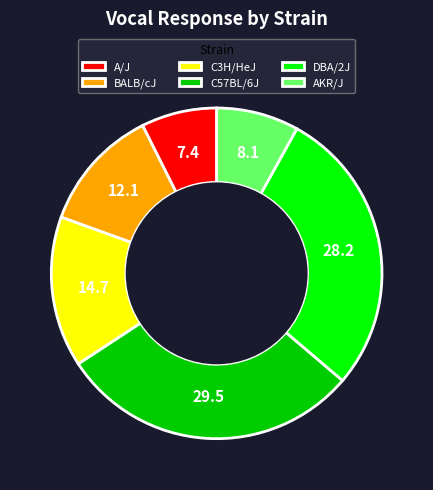

Is AKR/J the majority of the pie?

No